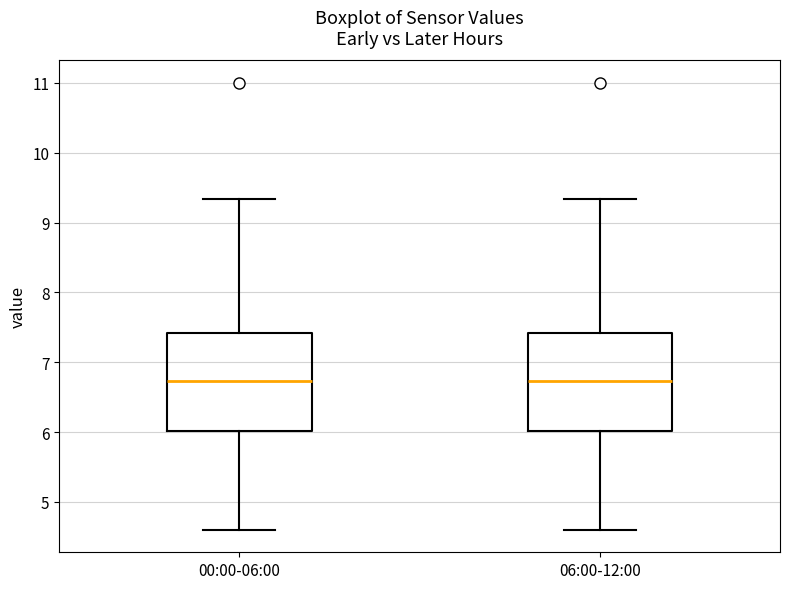

Where does the lower whisker of the box for 06:00-12:00 end on the y-axis? The values are not printed on the chart, so give them approximately, as read against the axis.

4.6